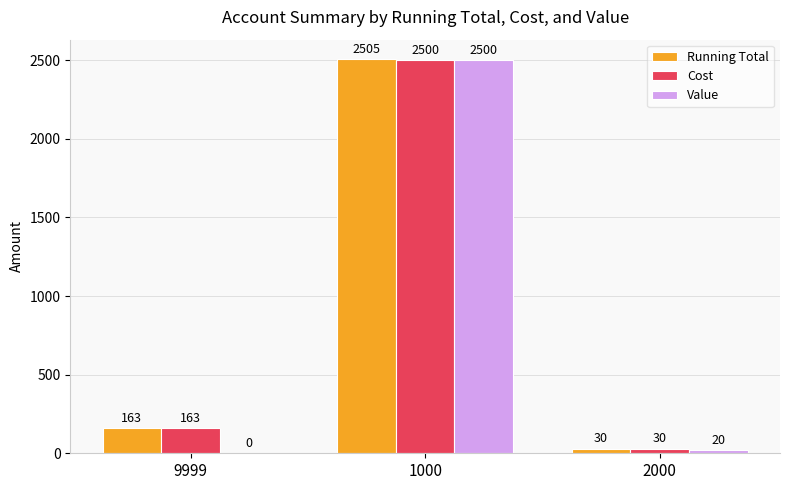

Reading left to right, what are all the values shown in this chart?

Running Total: 163	2505	30
Cost: 163	2500	30
Value: 0	2500	20